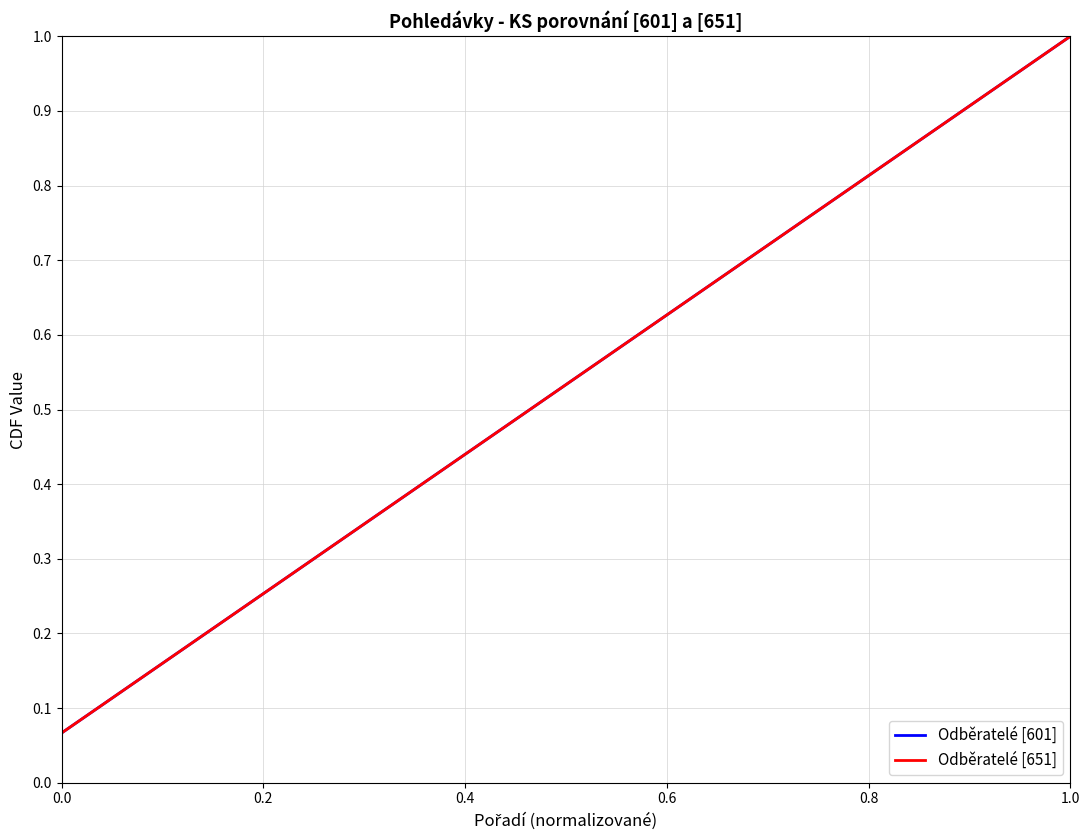

True or false: Odběratelé [651] and Odběratelé [601] intersect in this chart.

False